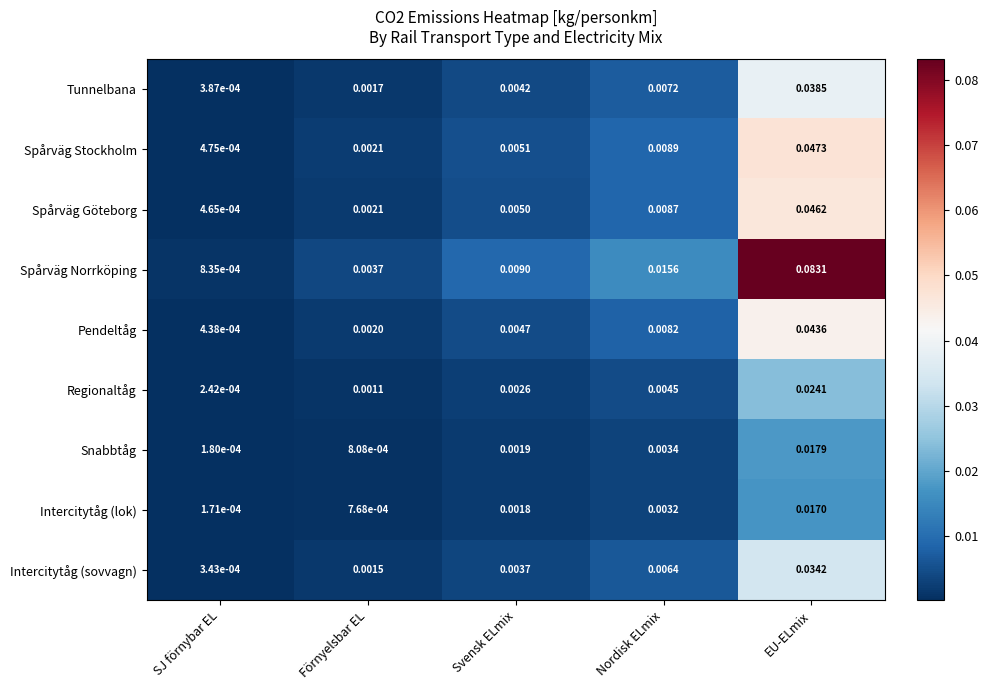

Which series has the largest total across all categories?

Spårväg Norrköping